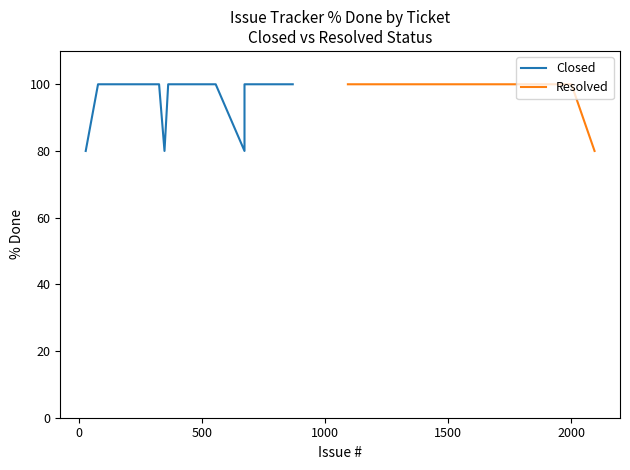

List the series in order of their peak value, lowest first.

Closed, Resolved